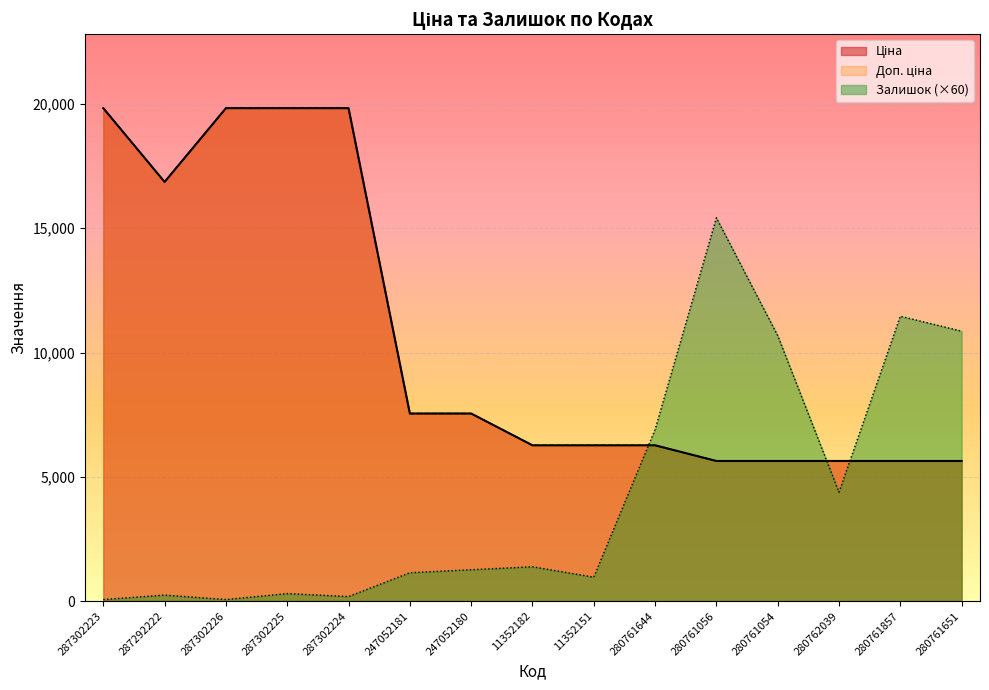

Reading left to right, list all the values displayed in this chart.

Ціна: 287302223=19831.1	287292222=16863.2	287302226=19831.1	287302225=19831.1	287302224=19831.1	247052181=7545.9	247052180=7545.9	11352182=6266.7	11352151=6266.7	280761644=6266.7	280761056=5636.0	280761054=5636.0	280762039=5636.0	280761857=5636.0	280761651=5636.0
Доп. ціна: 287302223=19831.1	287292222=16863.2	287302226=19831.1	287302225=19831.1	287302224=19831.1	247052181=7545.9	247052180=7545.9	11352182=6266.7	11352151=6266.7	280761644=6266.7	280761056=5636.0	280761054=5636.0	280762039=5636.0	280761857=5636.0	280761651=5636.0
Залишок: 287302223=60.0	287292222=240.0	287302226=60.0	287302225=300.0	287302224=180.0	247052181=1140.0	247052180=1260.0	11352182=1380.0	11352151=960.0	280761644=6900.0	280761056=15420.0	280761054=10680.0	280762039=4380.0	280761857=11460.0	280761651=10860.0